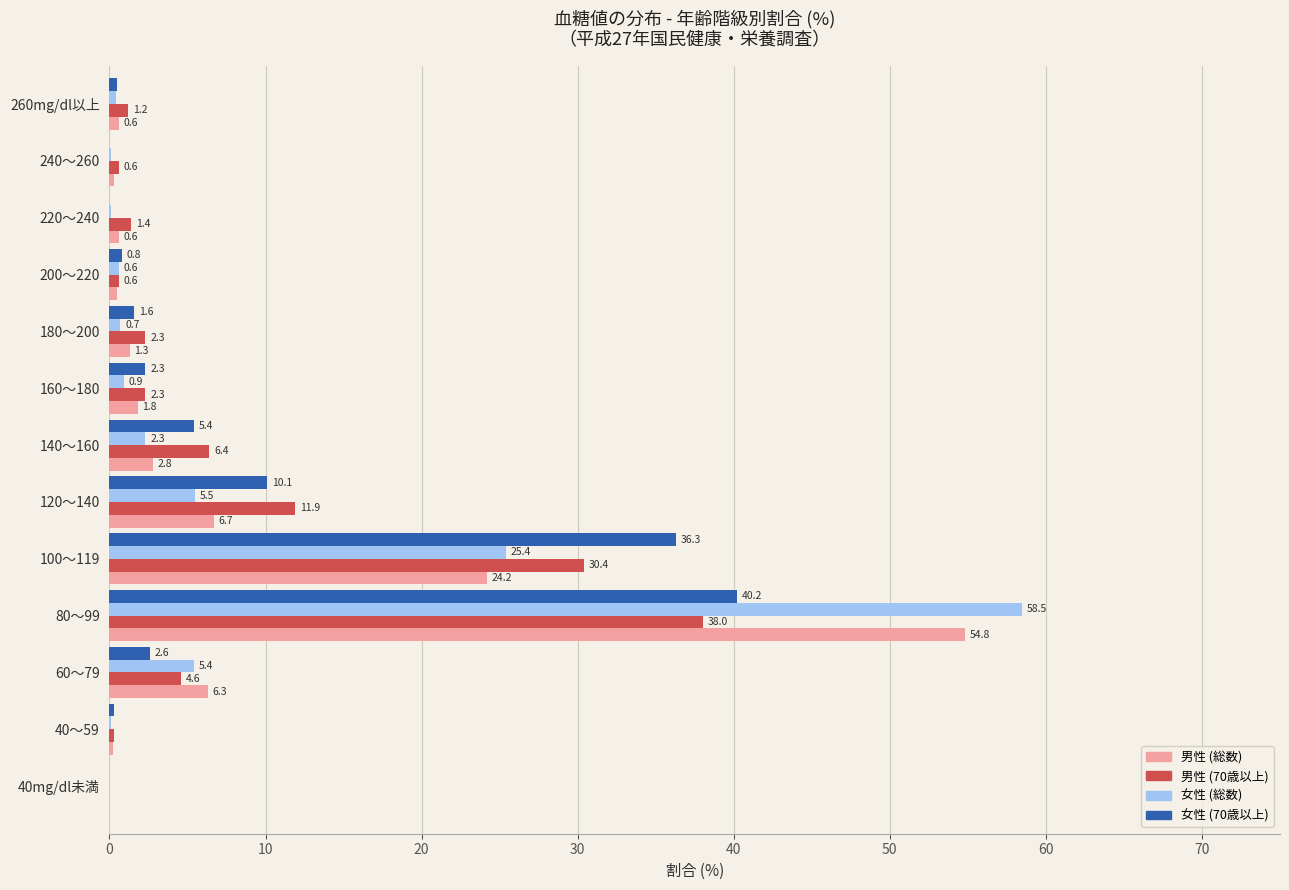

Where is 男性 (70歳以上) nearest to the value 19?

120～140